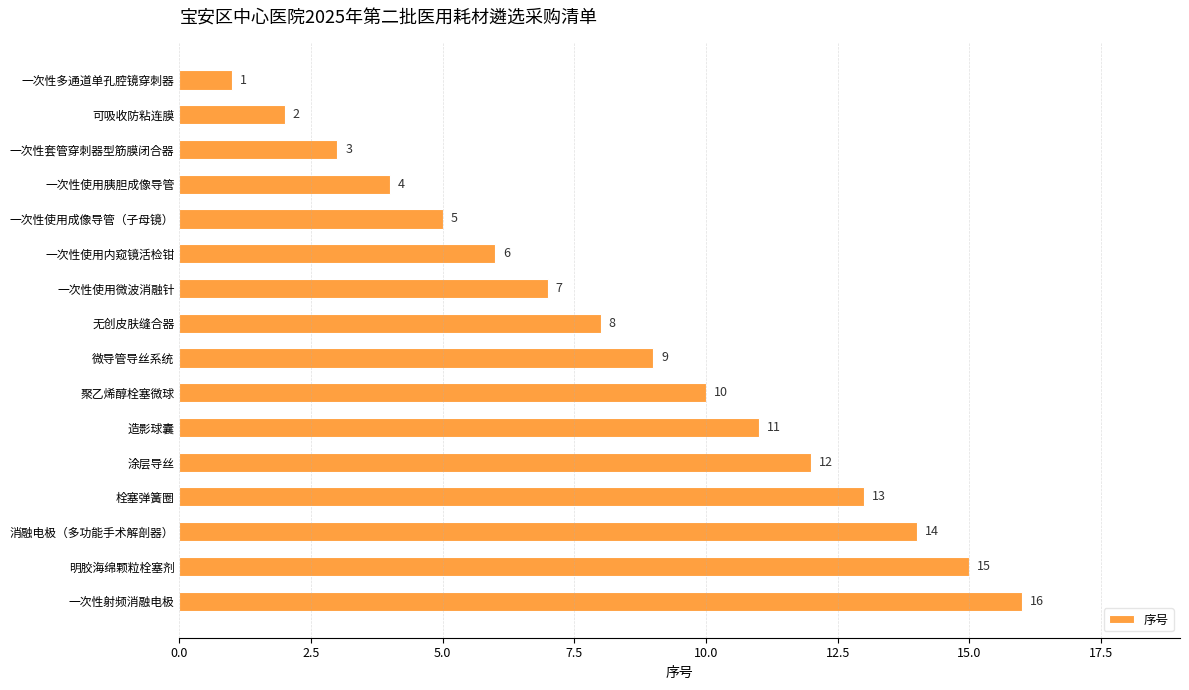

The value at 一次性射频消融电极 is 9. True or false?

False